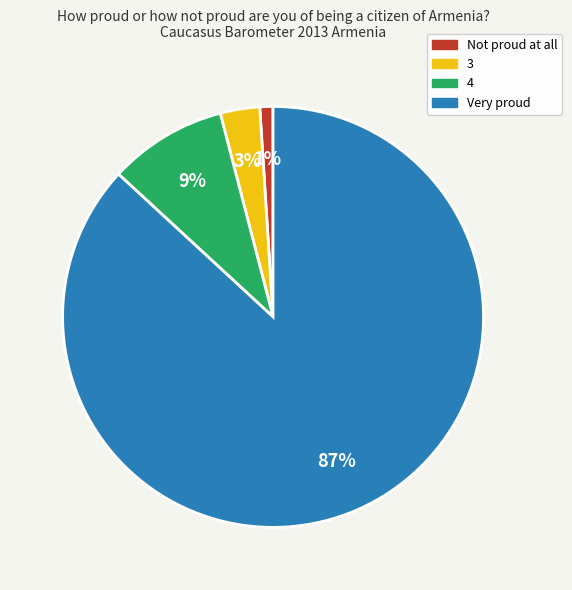

How many segments does this pie chart have?

4